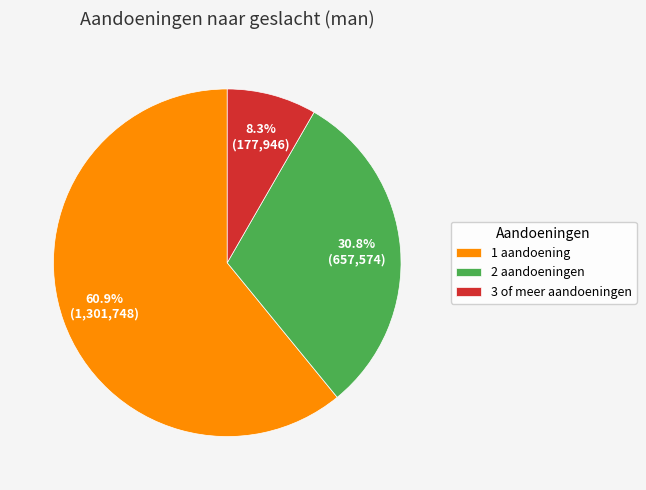

Do 3 of meer aandoeningen and 2 aandoeningen together represent more than half of the pie?

No